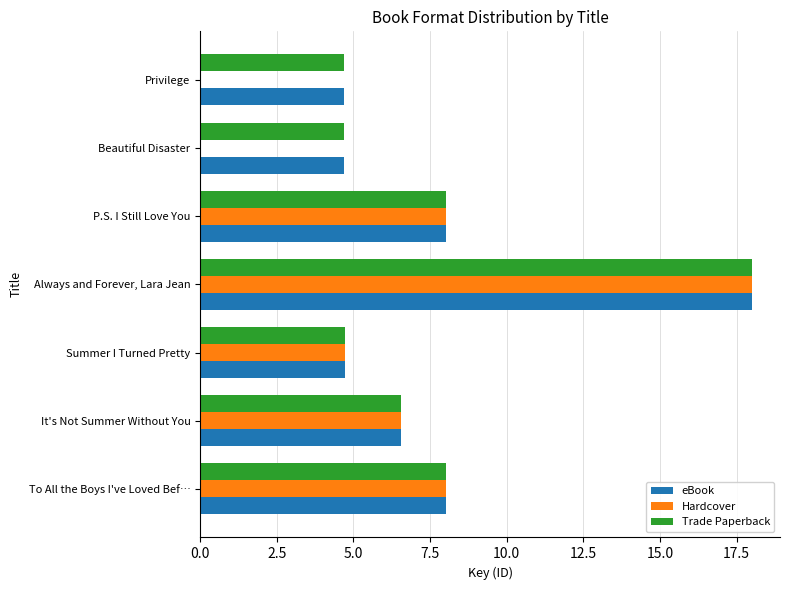

At which category is the sum across all series the highest?

Always and Forever, Lara Jean